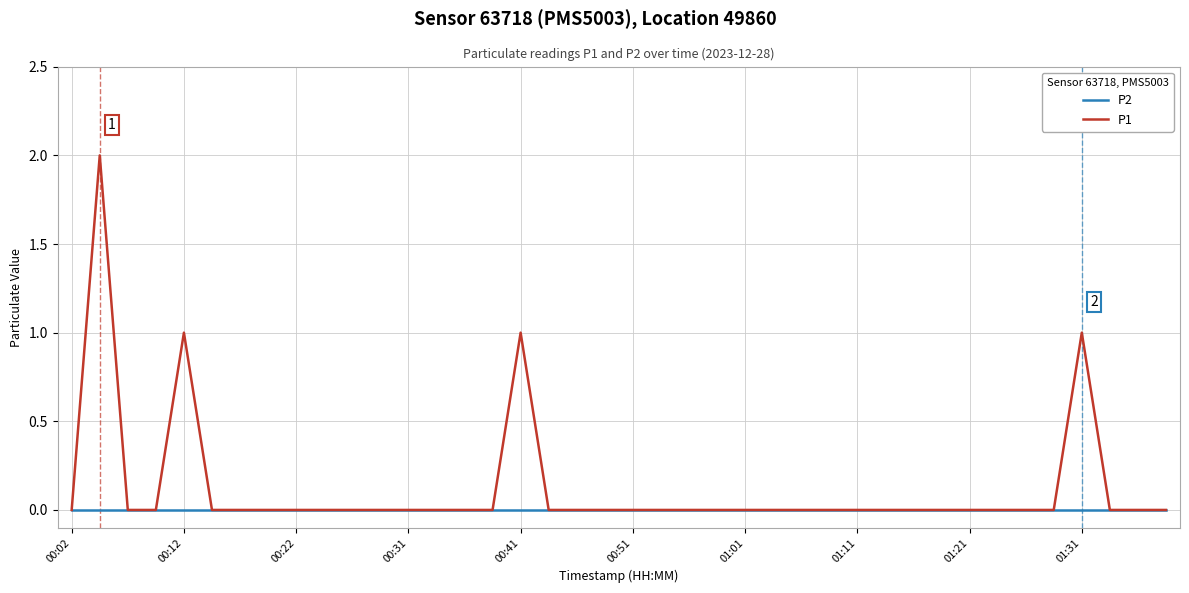

Reading left to right, transcribe all the data shown in this chart.

P2: 0	0	0	0	0	0	0	0	0	0	0	0	0	0	0	0	0	0	0	0	0	0	0	0	0	0	0	0	0	0	0	0	0	0	0	0	0	0	0	0
P1: 0	2	0	0	1	0	0	0	0	0	0	0	0	0	0	0	1	0	0	0	0	0	0	0	0	0	0	0	0	0	0	0	0	0	0	0	1	0	0	0